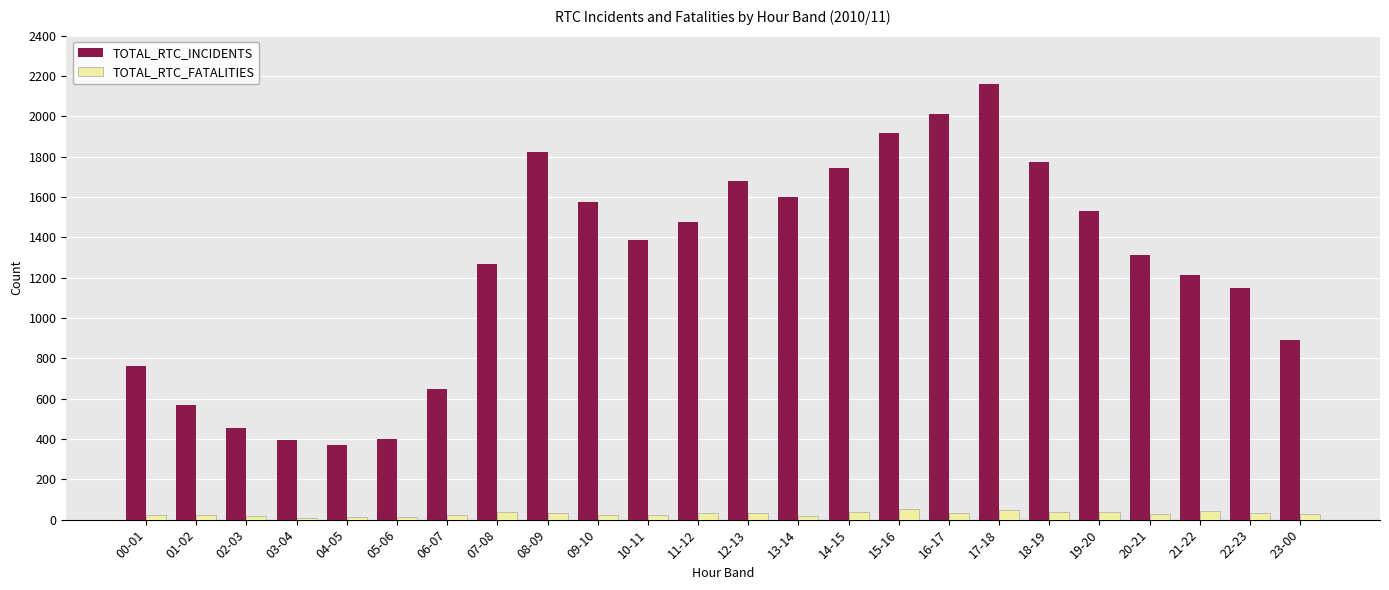

What are all the series names shown in the legend?

TOTAL_RTC_INCIDENTS, TOTAL_RTC_FATALITIES